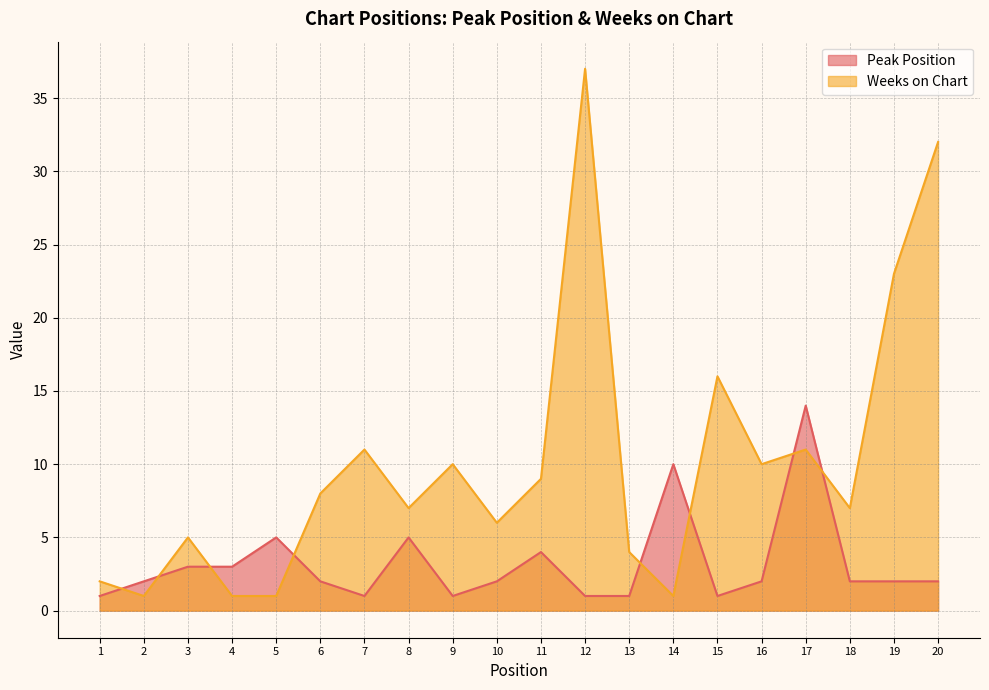

What is the sum of the Weeks on Chart values at 9 and 7?

21